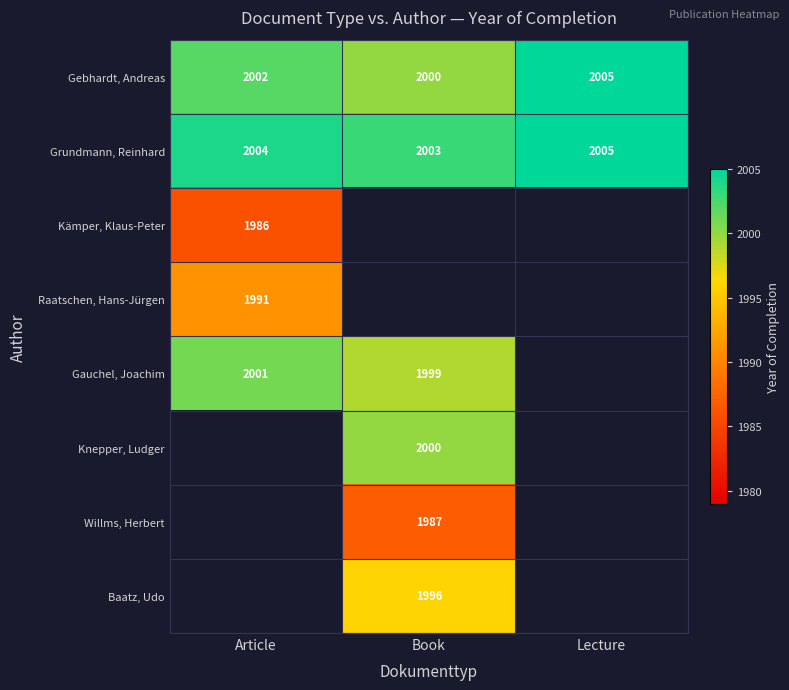

How many Gebhardt, Andreas values are between 2000 and 2005?

3